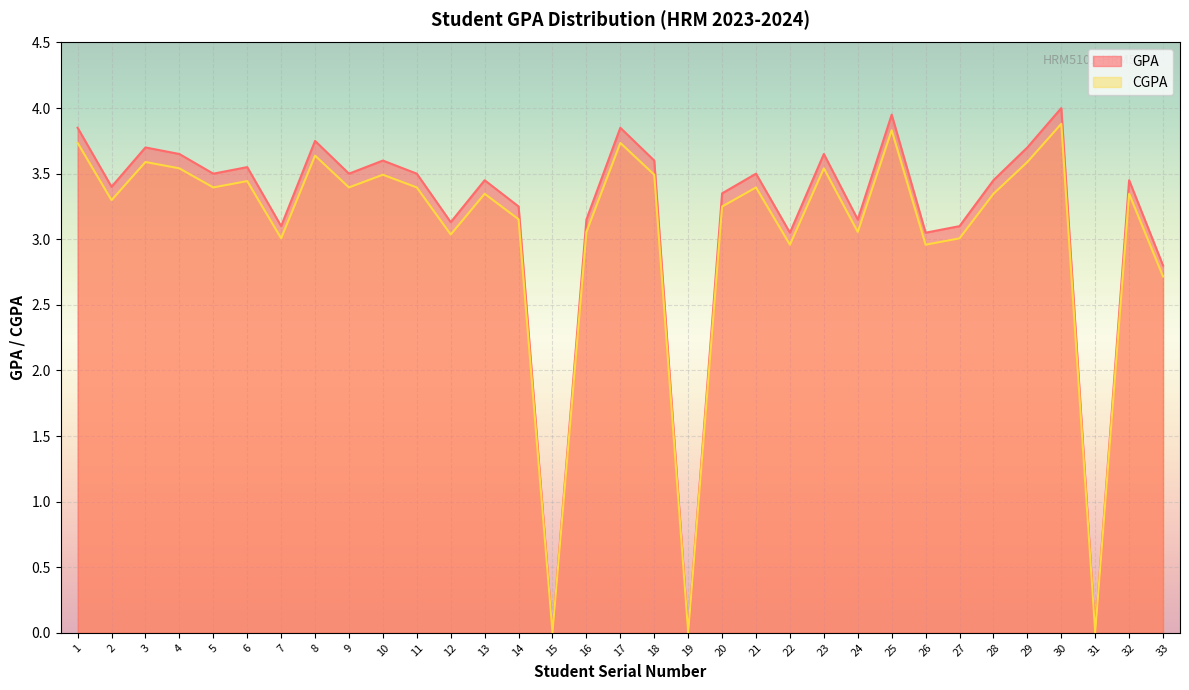

Reading left to right, list all the values displayed in this chart.

GPA: 1=3.9	2=3.4	3=3.7	4=3.6	5=3.5	6=3.5	7=3.1	8=3.8	9=3.5	10=3.6	11=3.5	12=3.1	13=3.5	14=3.2	15=0.0	16=3.1	17=3.9	18=3.6	19=0.0	20=3.4	21=3.5	22=3.0	23=3.6	24=3.1	25=4.0	26=3.0	27=3.1	28=3.5	29=3.7	30=4.0	31=0.0	32=3.5	33=2.8
CGPA: 1=3.7	2=3.3	3=3.6	4=3.5	5=3.4	6=3.4	7=3.0	8=3.6	9=3.4	10=3.5	11=3.4	12=3.0	13=3.3	14=3.2	15=0.0	16=3.1	17=3.7	18=3.5	19=0.0	20=3.2	21=3.4	22=3.0	23=3.5	24=3.1	25=3.8	26=3.0	27=3.0	28=3.3	29=3.6	30=3.9	31=0.0	32=3.3	33=2.7